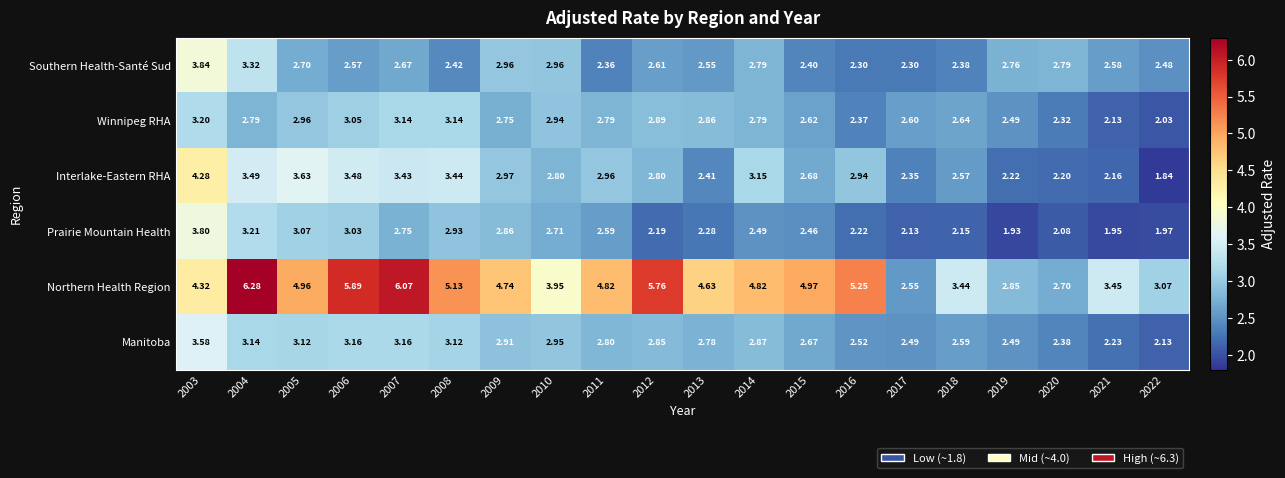

Which series has the widest spread of values?

Northern Health Region